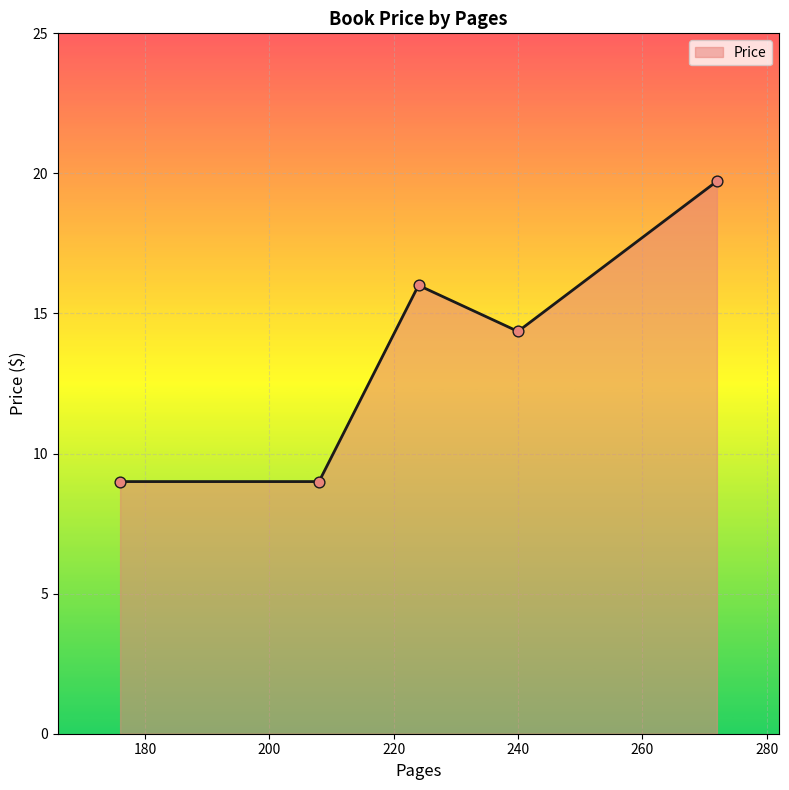

What is the smallest value displayed?

9.0